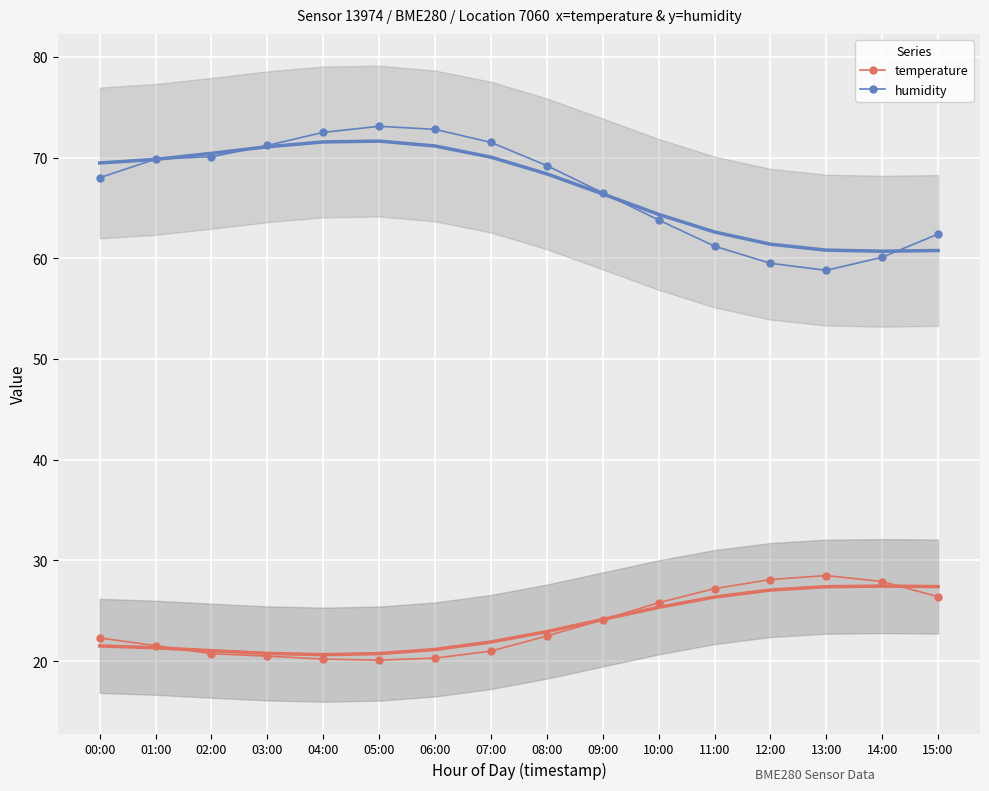

Is the value of humidity at 12:00 greater than the value of temperature at 02:00?

Yes